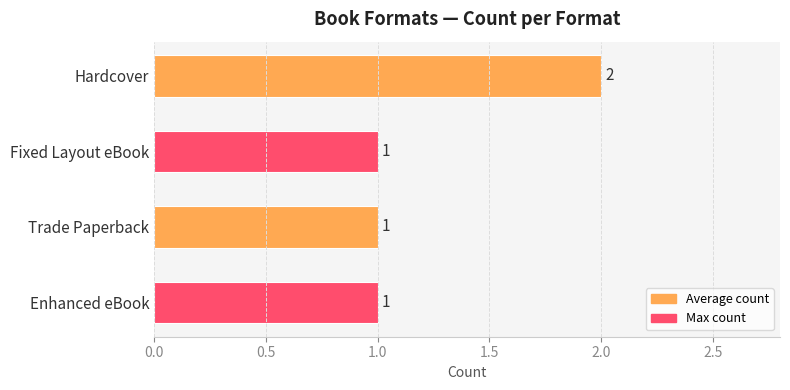

Reading top to bottom, transcribe all the data shown in this chart.

Hardcover=2	Fixed Layout eBook=1	Trade Paperback=1	Enhanced eBook=1